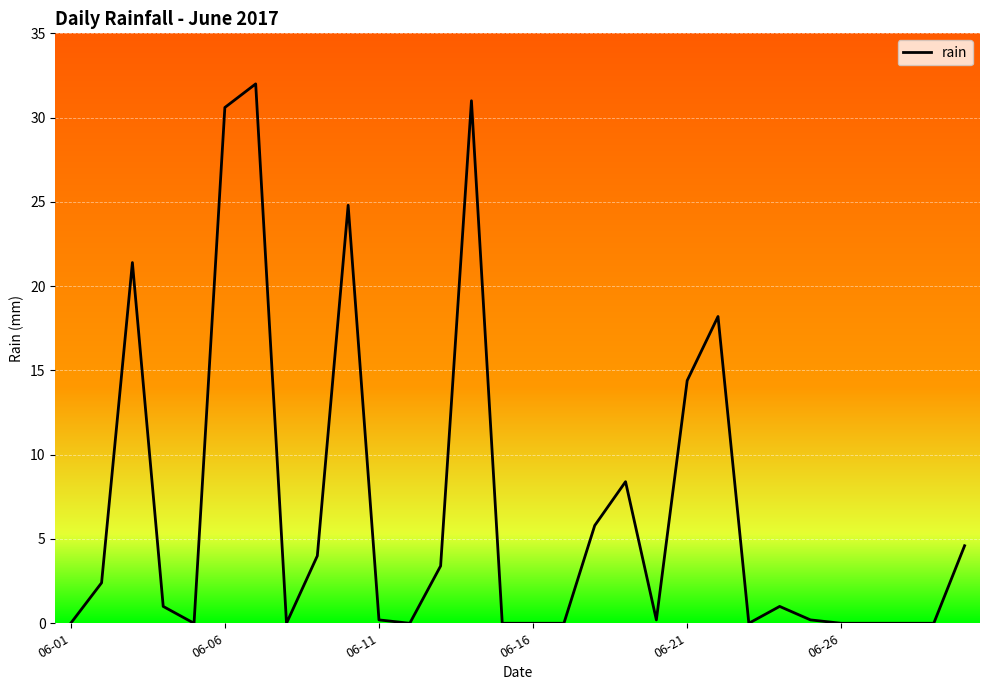

Does the chart display data point markers on the line(s)?

No